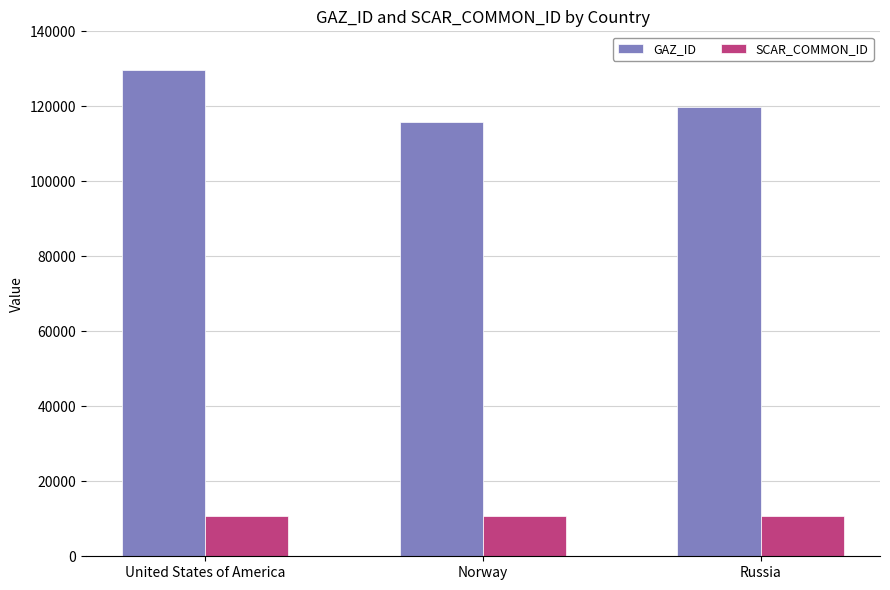

How many data points in GAZ_ID are less than 119788?

1